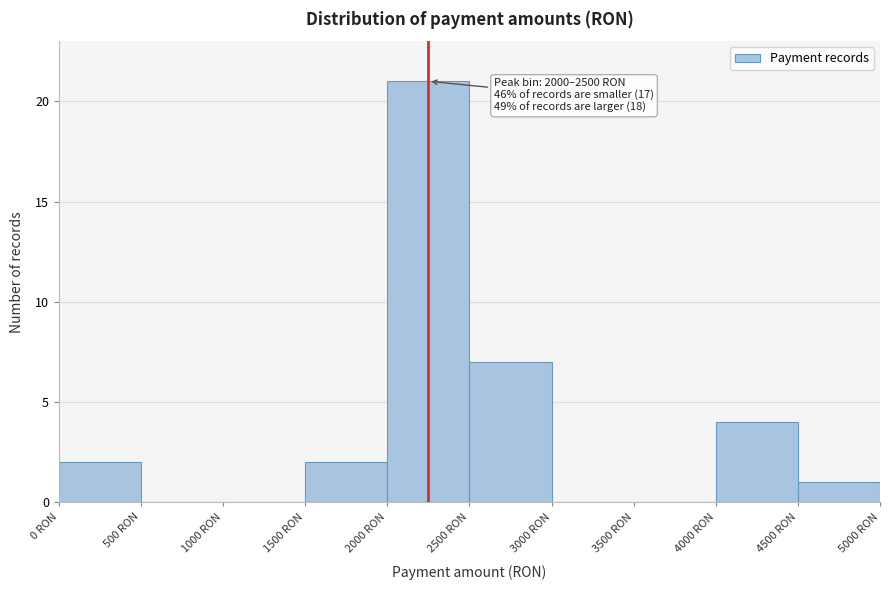

Which range on the x-axis has the tallest bar?

2000 to 2500